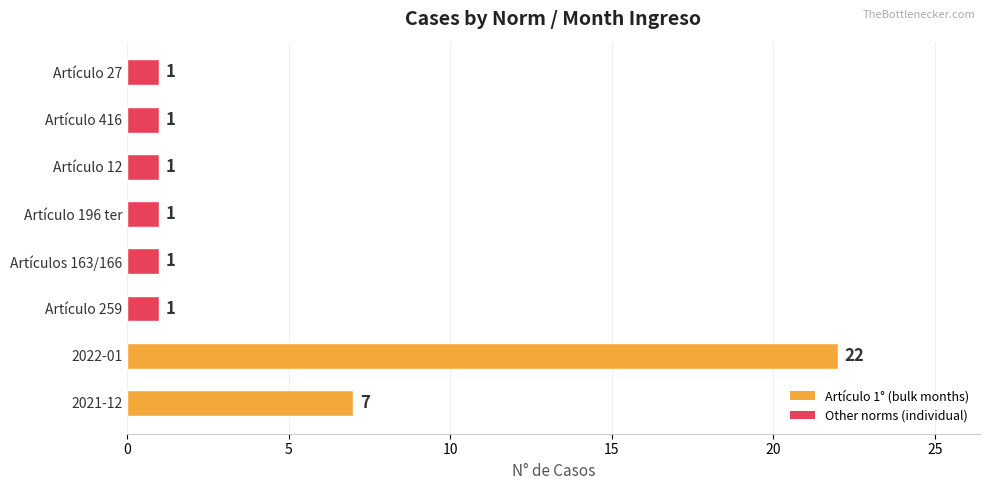

What is the minimum value shown in the chart?

1